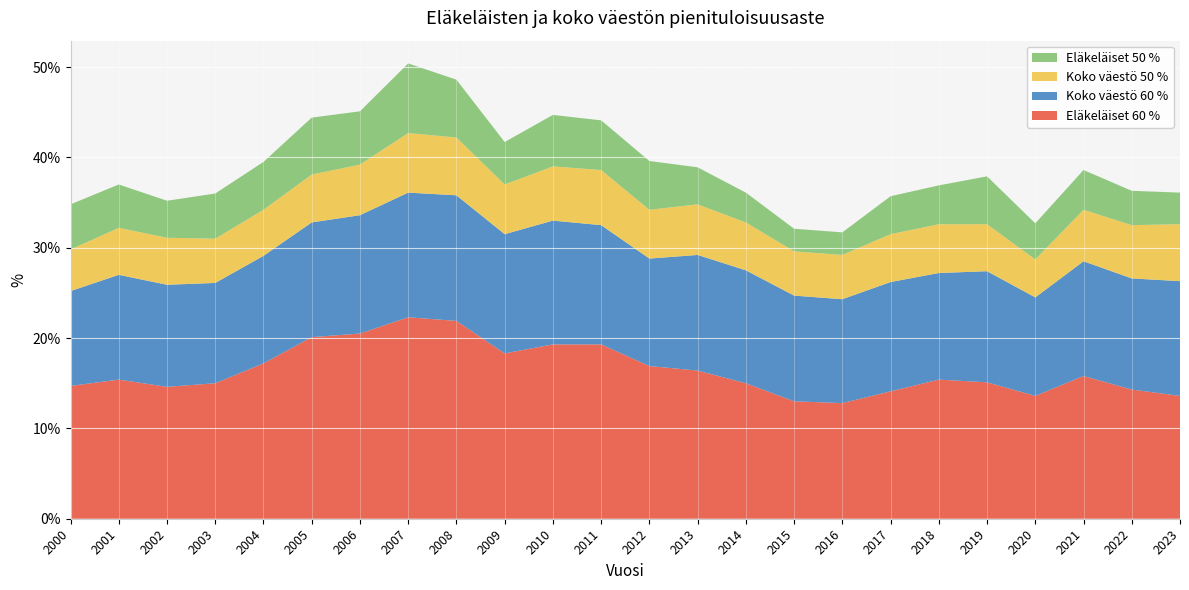

Reading right to left, list all the values displayed in this chart.

Eläkeläiset 60 %: 13.6	14.3	15.8	13.6	15.1	15.4	14.1	12.8	13.0	15.0	16.4	16.9	19.3	19.3	18.3	21.9	22.3	20.5	20.1	17.2	15.0	14.6	15.4	14.7
Koko väestö 60 %: 12.7	12.3	12.7	10.9	12.3	11.8	12.1	11.5	11.7	12.5	12.8	11.9	13.2	13.7	13.2	13.9	13.8	13.1	12.7	11.9	11.1	11.3	11.6	10.5
Koko väestö 50 %: 6.3	5.9	5.7	4.2	5.2	5.4	5.3	4.9	4.9	5.3	5.6	5.4	6.1	6.0	5.5	6.4	6.6	5.6	5.3	5.1	4.9	5.2	5.2	4.6
Eläkeläiset 50 %: 3.5	3.8	4.4	4.0	5.3	4.3	4.2	2.5	2.5	3.3	4.1	5.4	5.5	5.7	4.7	6.4	7.7	5.9	6.3	5.3	5.0	4.1	4.8	5.0